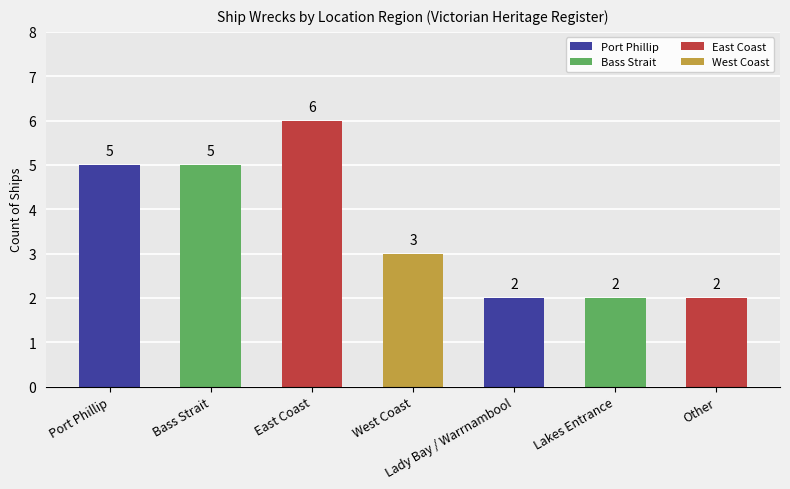

Reading left to right, transcribe all the data shown in this chart.

Port Phillip=5	Bass Strait=5	East Coast=6	West Coast=3	Lady Bay / Warrnambool=2	Lakes Entrance=2	Other=2